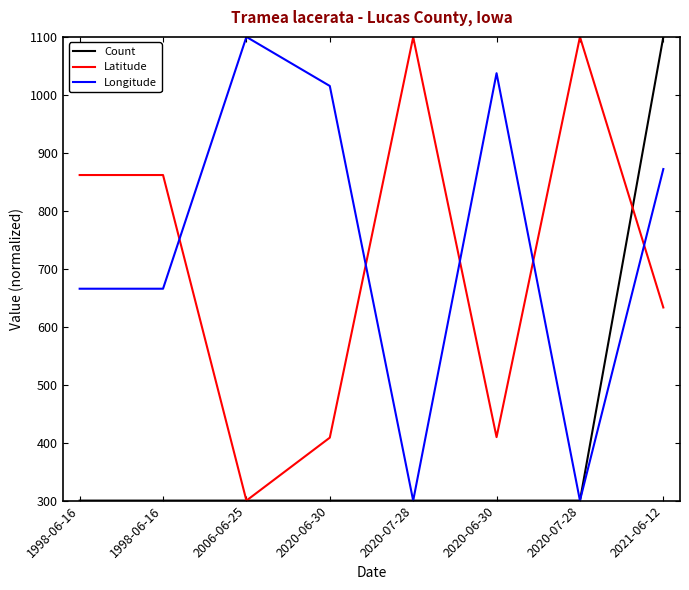

How many lines are shown in the chart?

3